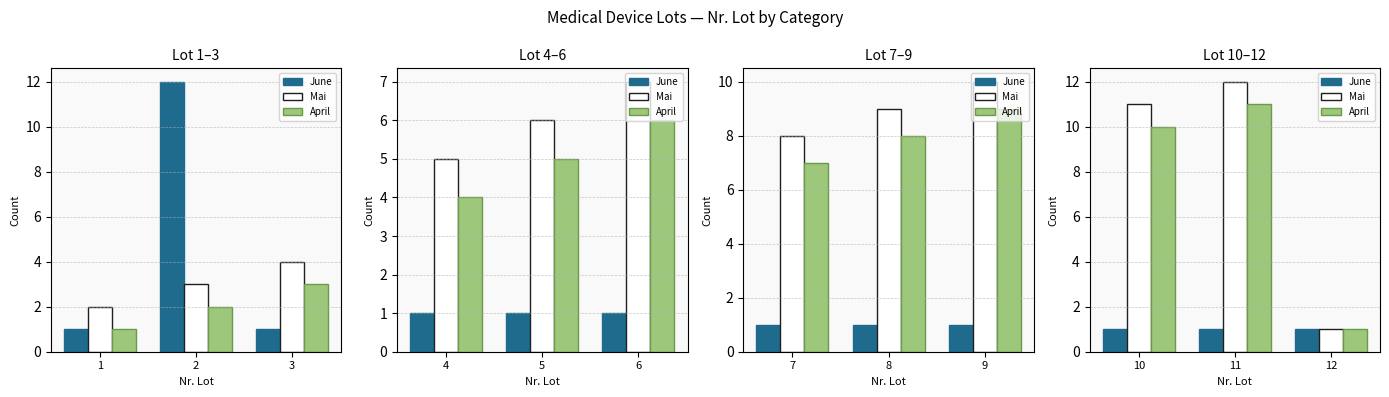

What is the value of the June bar at the 2nd from the left?

1